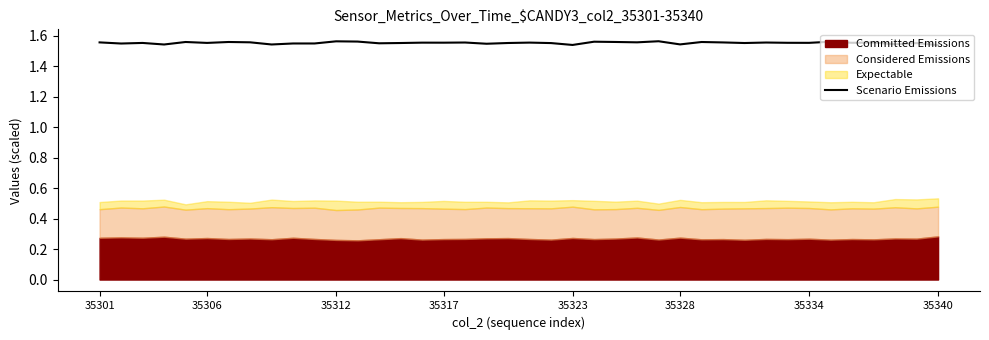

Is it true that the value at 35317 is 0.6?

False